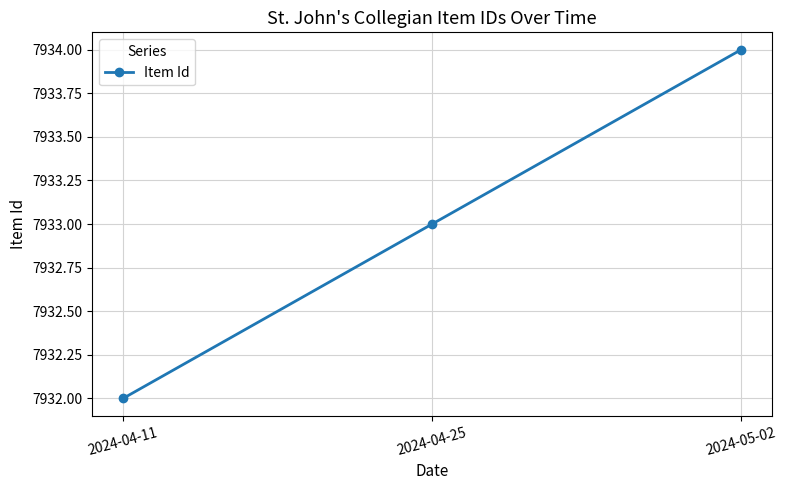

Does the chart have visible grid lines?

Yes